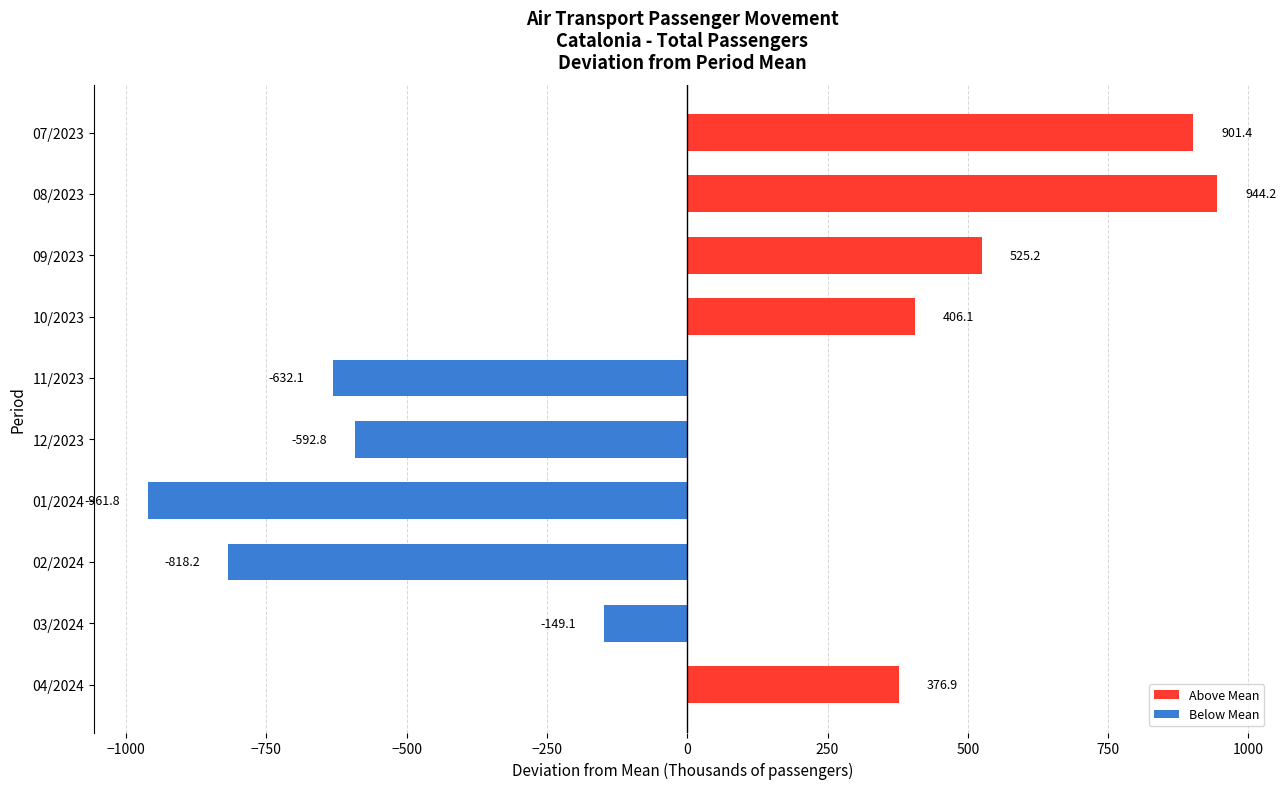

What is the change in value from 02/2024 to 01/2024?

-143.6